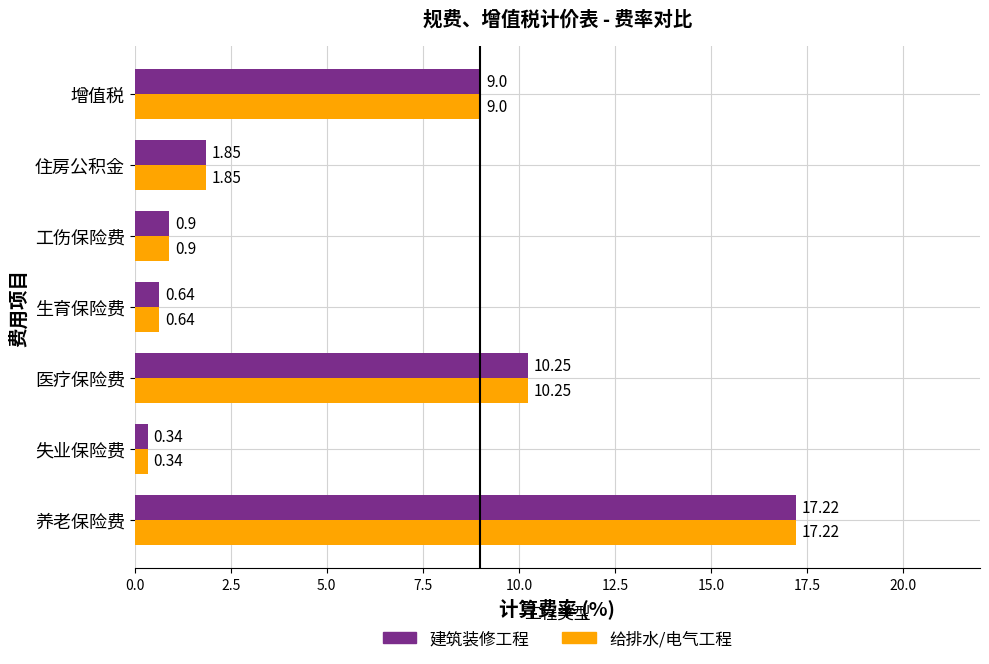

What are all the series names shown in the legend?

建筑装修工程, 给排水/电气工程